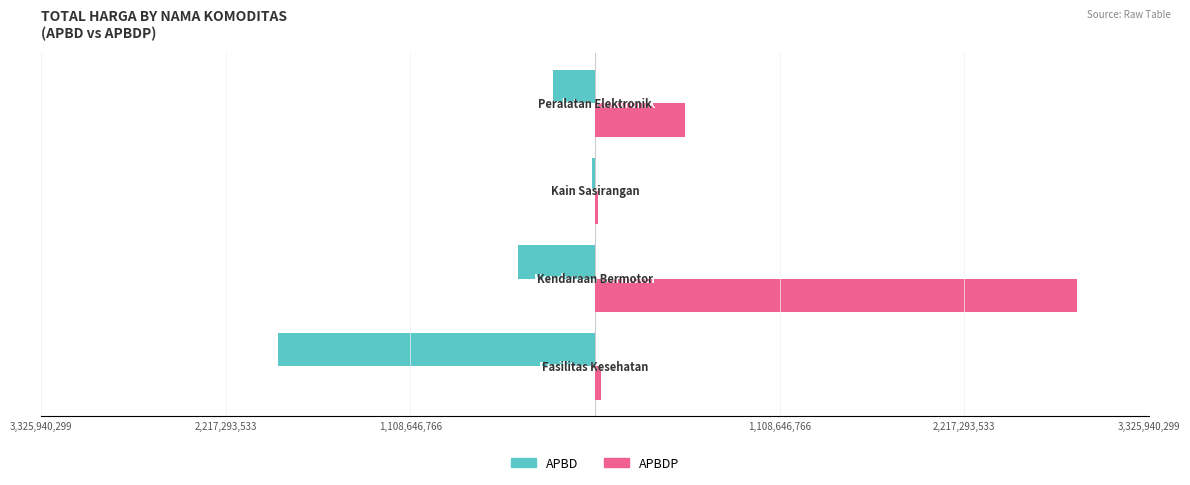

List the series in order of their peak value, lowest first.

APBD, APBDP